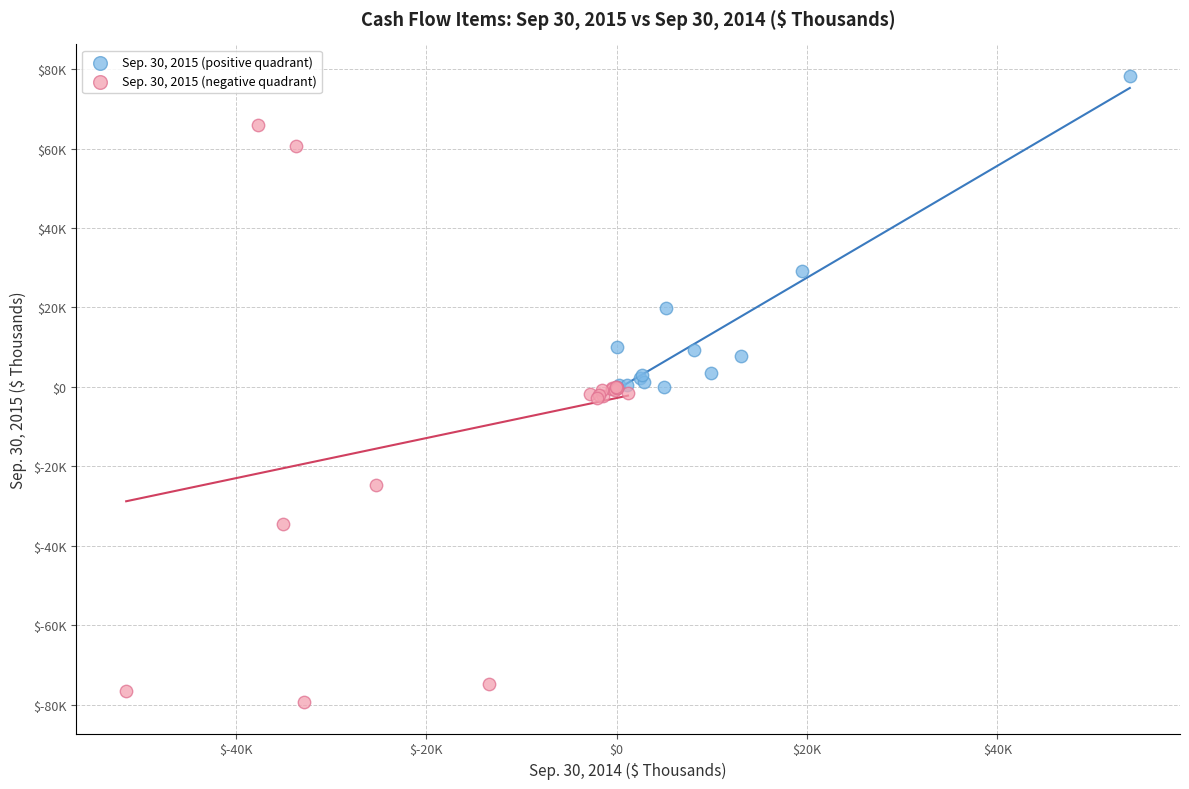

Which series has the largest Y range (max minus min)?

Sep. 30, 2015 (negative quadrant)